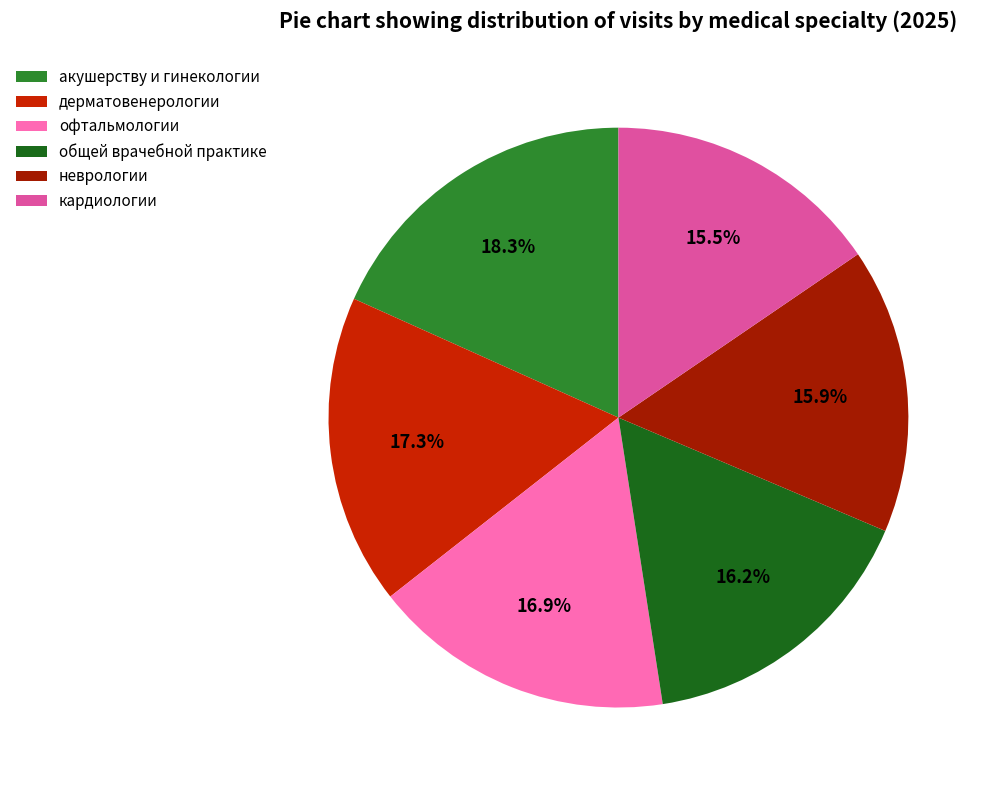

To the nearest percent, what is the difference between the largest and smallest slice percentages?

3%